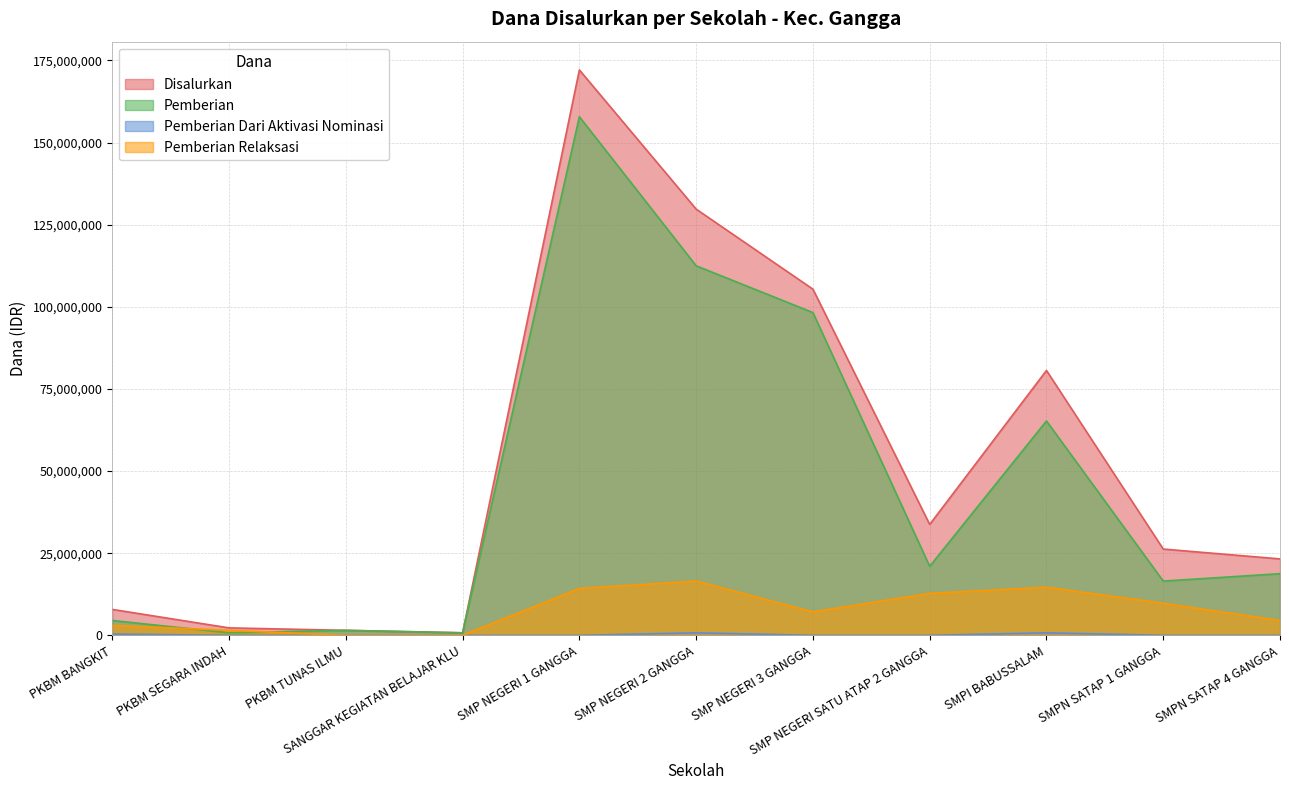

What is the difference between the Disalurkan values at PKBM SEGARA INDAH and SMPI BABUSSALAM?

78375000